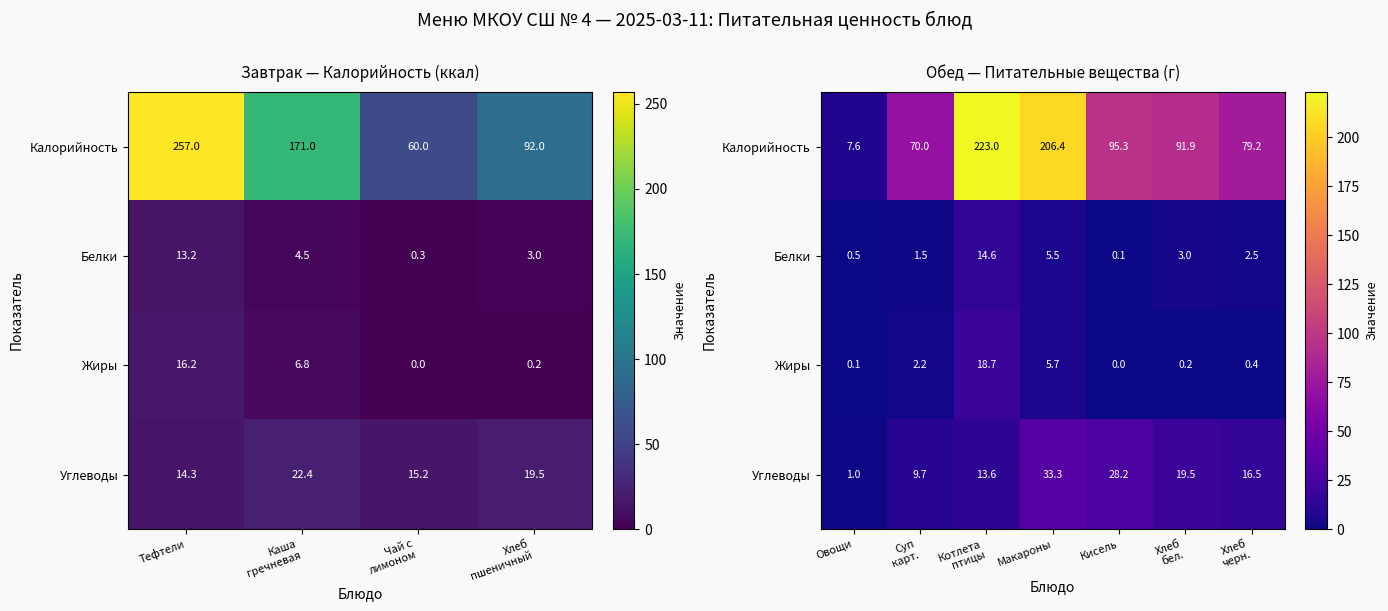

Which series has the largest total across all categories?

Калорийность